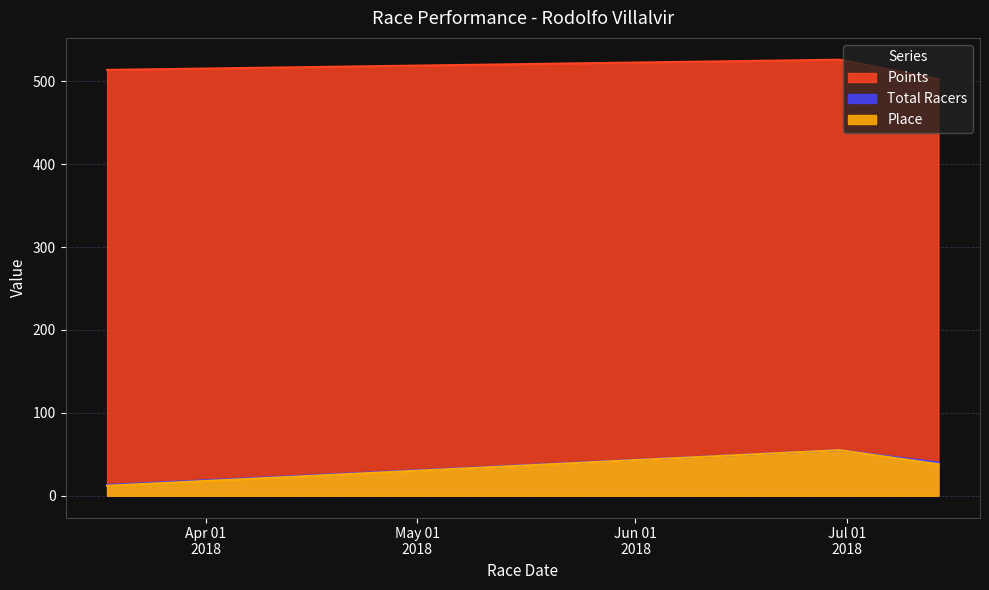

At which label is Total Racers closest to 34?

2018-07-14